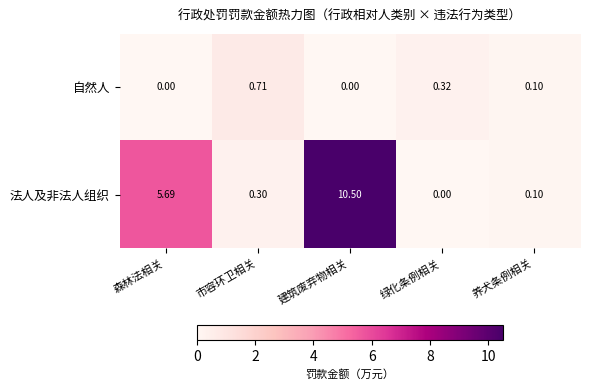

List the series in order of their peak value, lowest first.

自然人, 法人及非法人组织